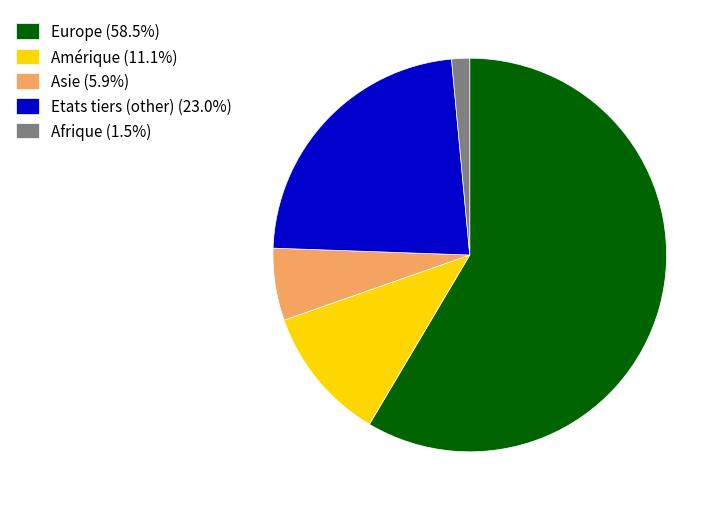

Do Etats tiers (other) (23.0%) and Asie (5.9%) together represent more than half of the pie?

No